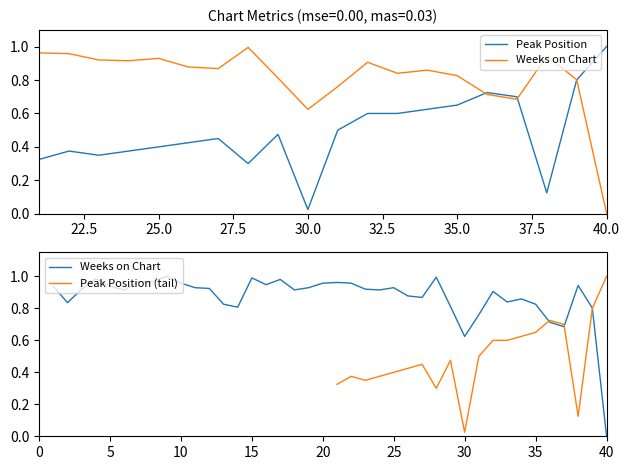

At which label is the value closest to 0?

40